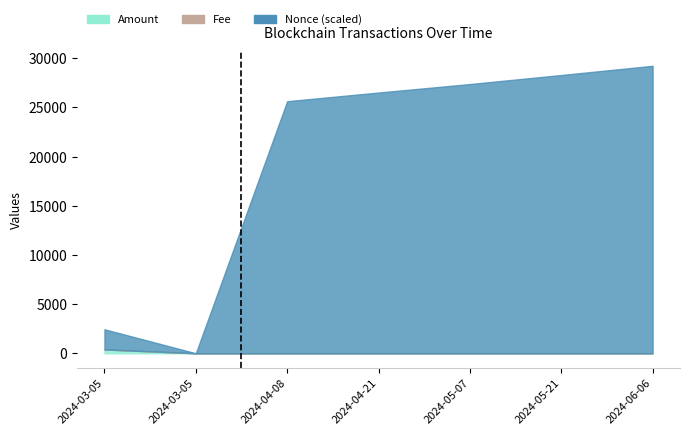

Is it true that Amount equals 4.0 at 2024-05-07?

False